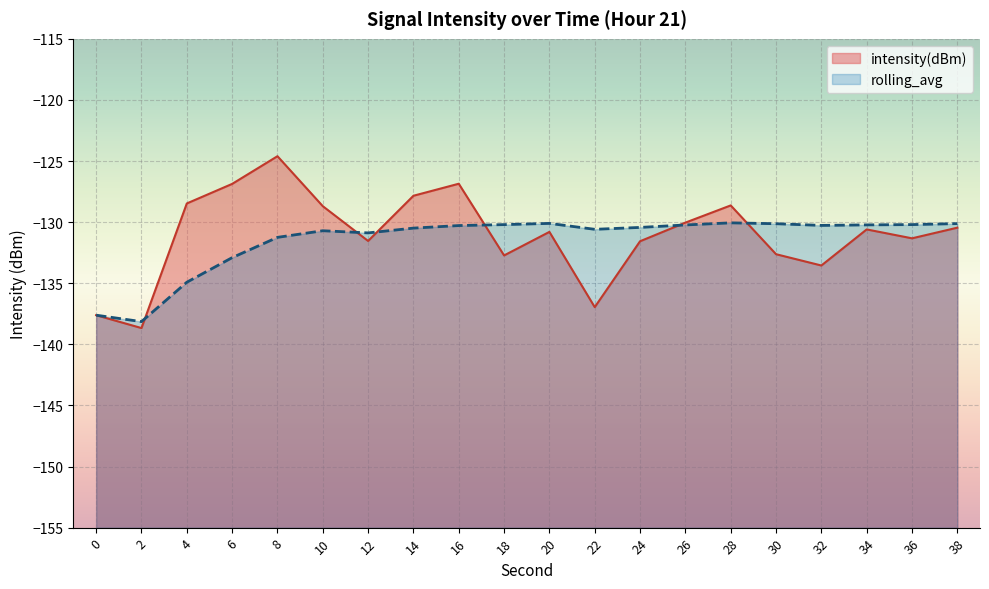

How many data points in intensity(dBm) are less than -130?

13